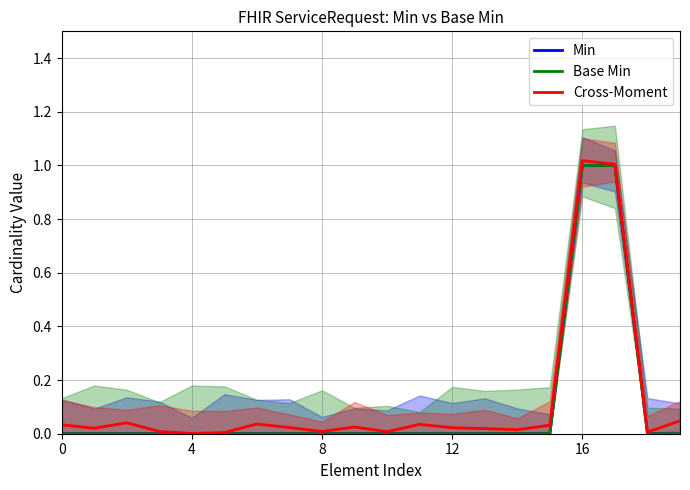

True or false: Base Min and Min cross at least once.

False